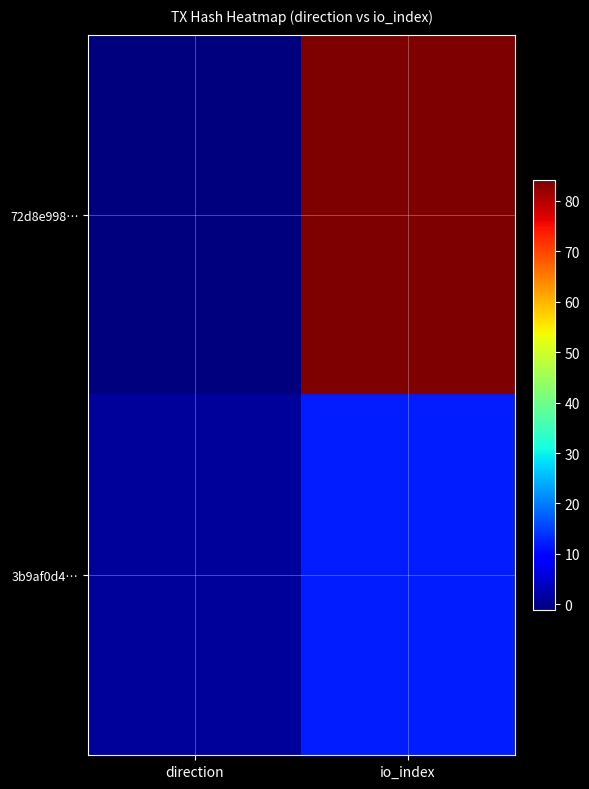

Reading right to left, transcribe all the data shown in this chart.

72d8e998…: io_index=84	direction=-1
3b9af0d4…: io_index=12	direction=1